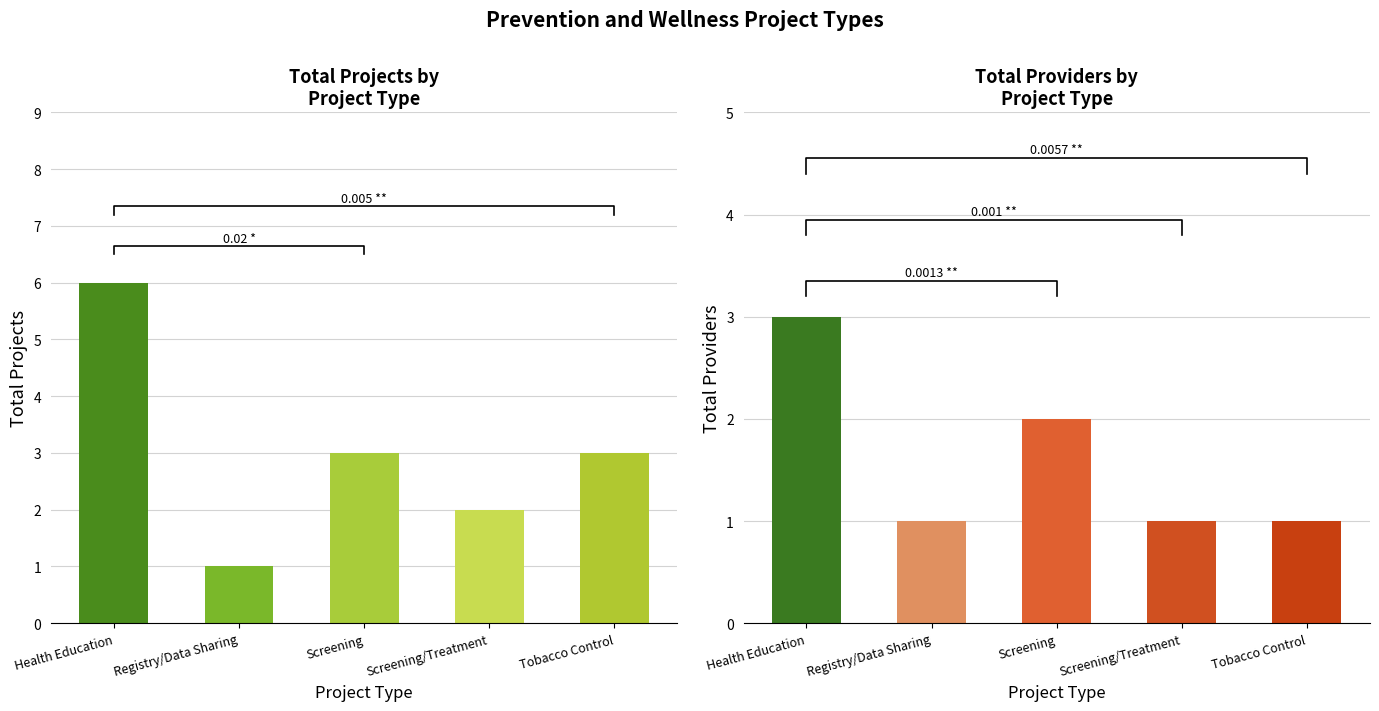

How many distinct data groups are displayed?

2